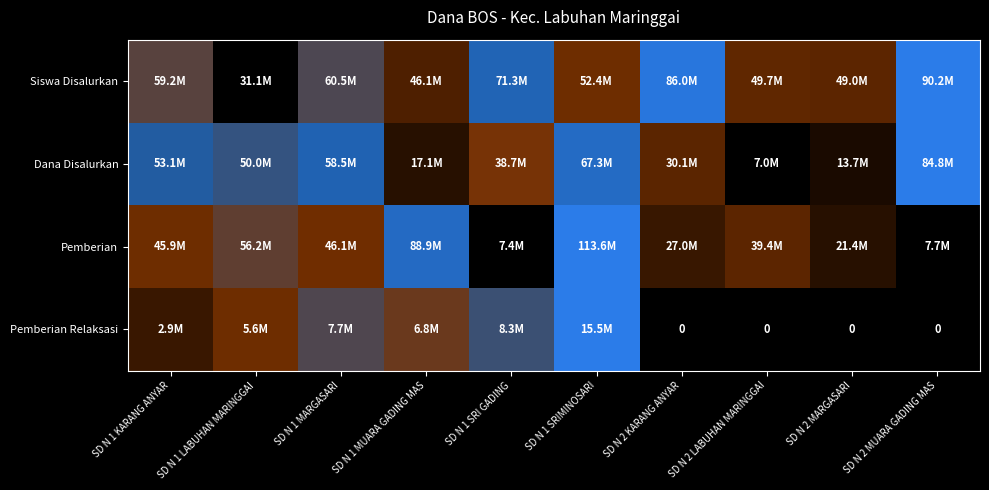

Which series has the largest total across all categories?

Siswa Disalurkan